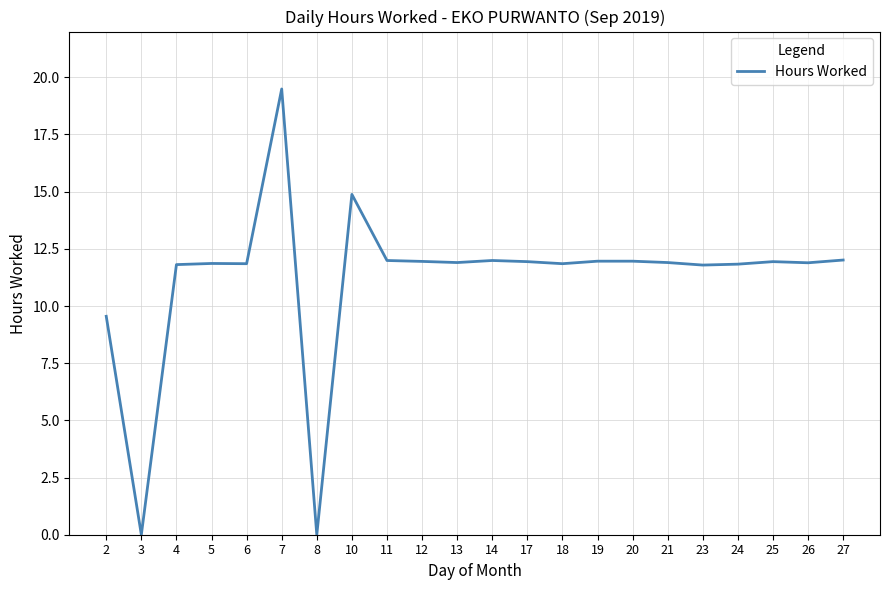

Where does the data first go above 11?

4